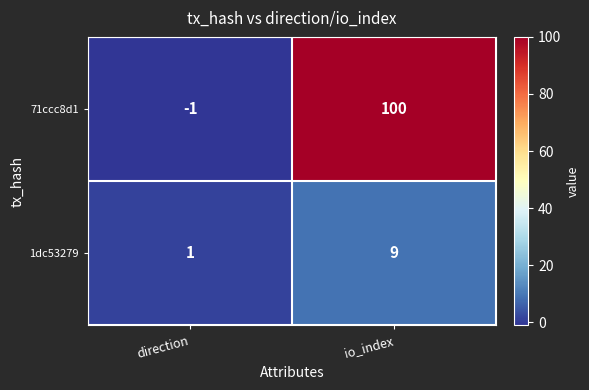

List the series in order of their overall mean, lowest first.

1dc53279, 71ccc8d1